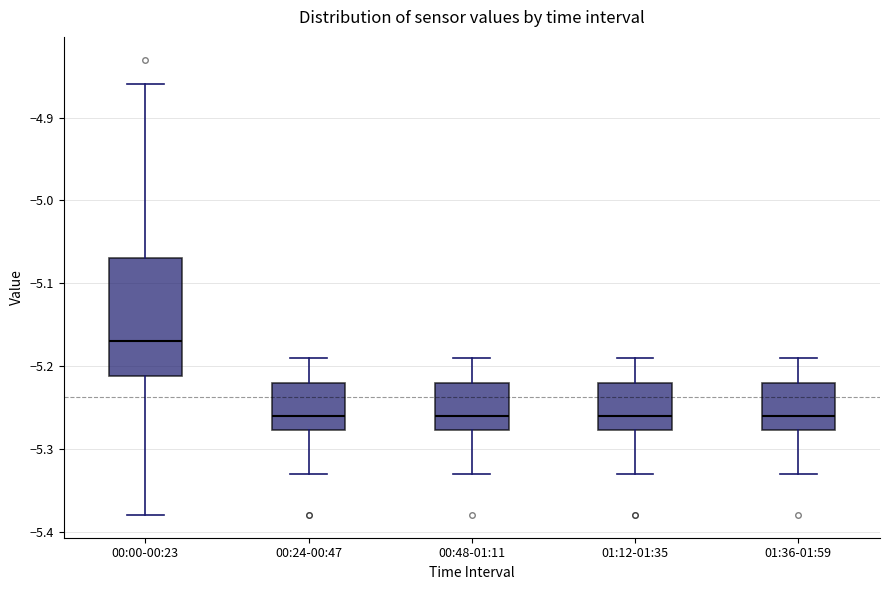

Reading left to right, read every box against the y-axis: the position of its median line, the range the box covers, and the ends of its whiskers. The values are not printed on the chart, so give them approximately, as read against the axis.

00:00-00:23: median -5.17, box -5.21 to -5.07, whiskers -5.38 to -4.86
00:24-00:47: median -5.26, box -5.28 to -5.22, whiskers -5.33 to -5.19
00:48-01:11: median -5.26, box -5.28 to -5.22, whiskers -5.33 to -5.19
01:12-01:35: median -5.26, box -5.28 to -5.22, whiskers -5.33 to -5.19
01:36-01:59: median -5.26, box -5.28 to -5.22, whiskers -5.33 to -5.19